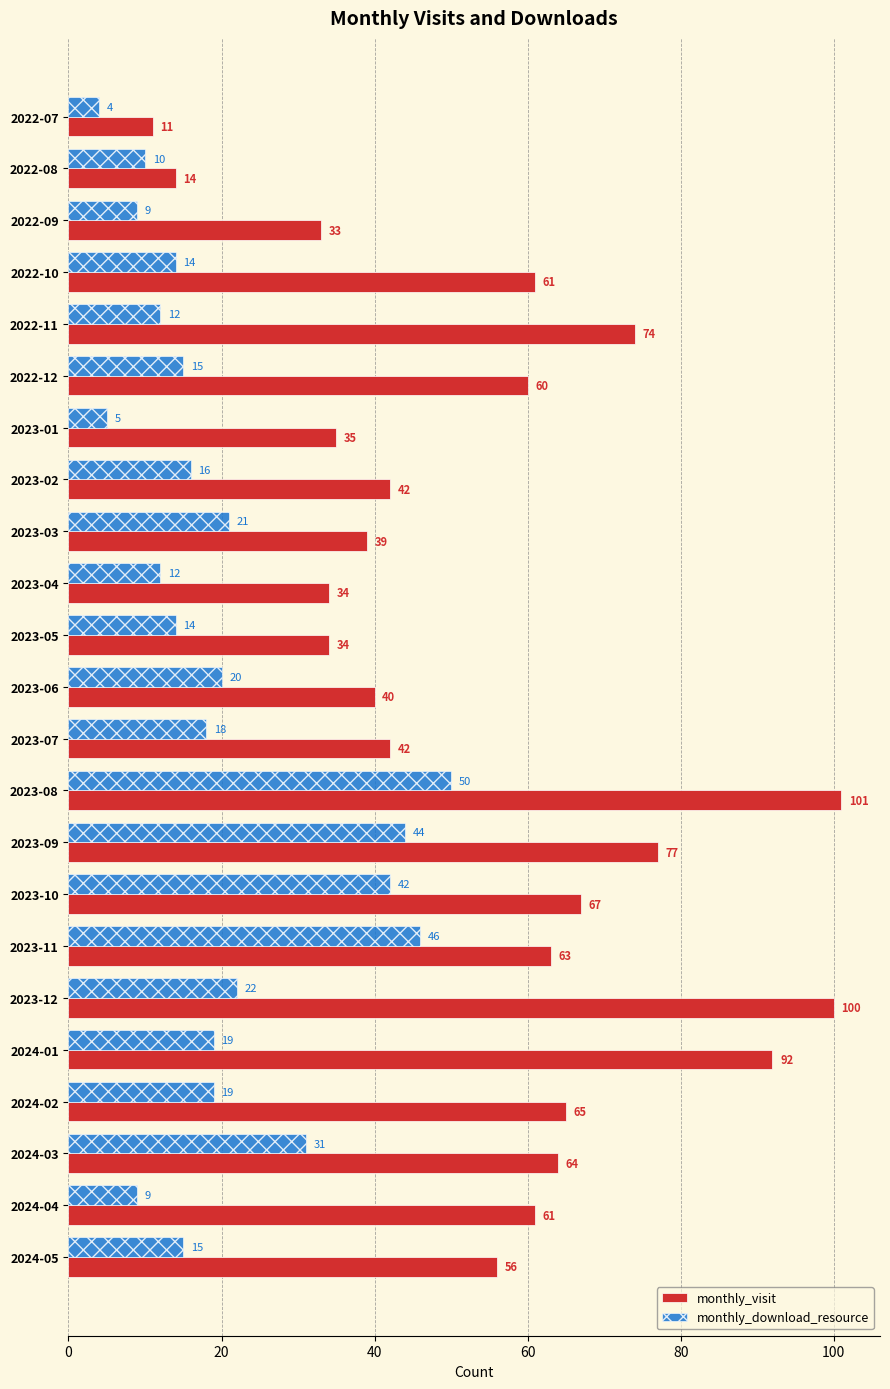

At 2022-09, list the series in order from smallest to largest.

monthly_download_resource, monthly_visit